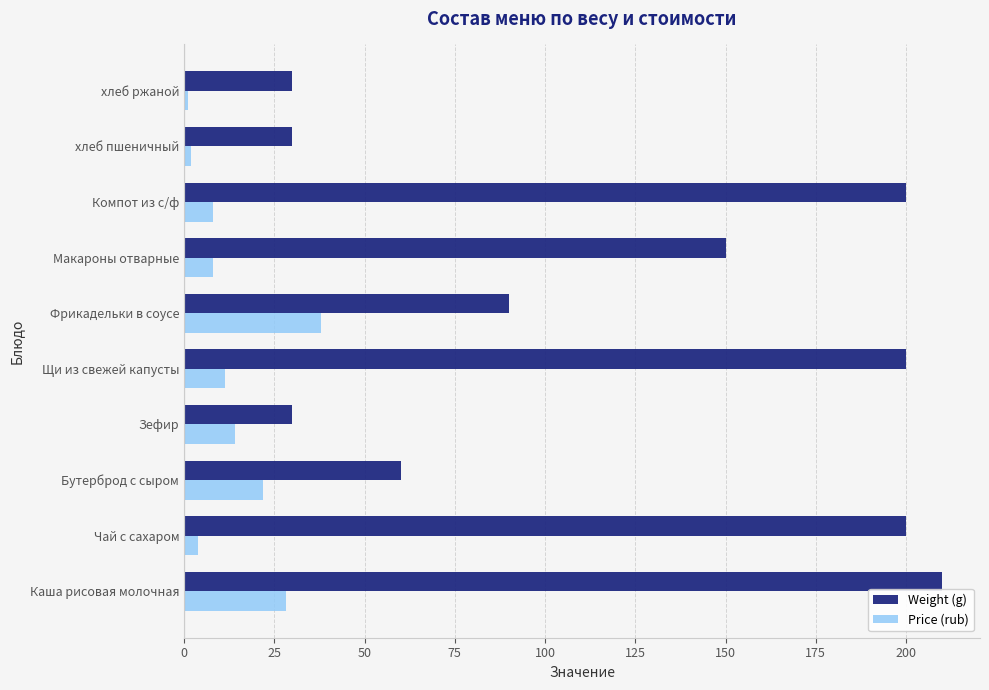

Rank the series at хлеб пшеничный from lowest to highest value.

Price (rub), Weight (g)